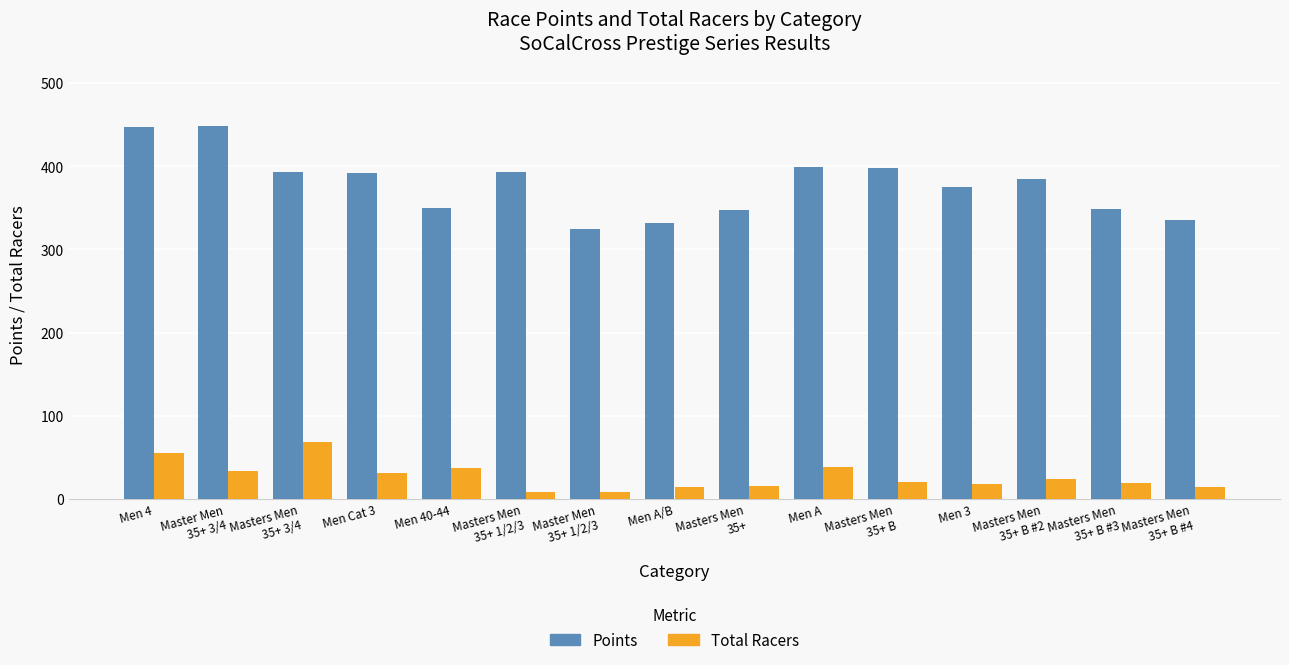

Is it true that Points equals 539.5 at Masters Men
35+ B #3?

False